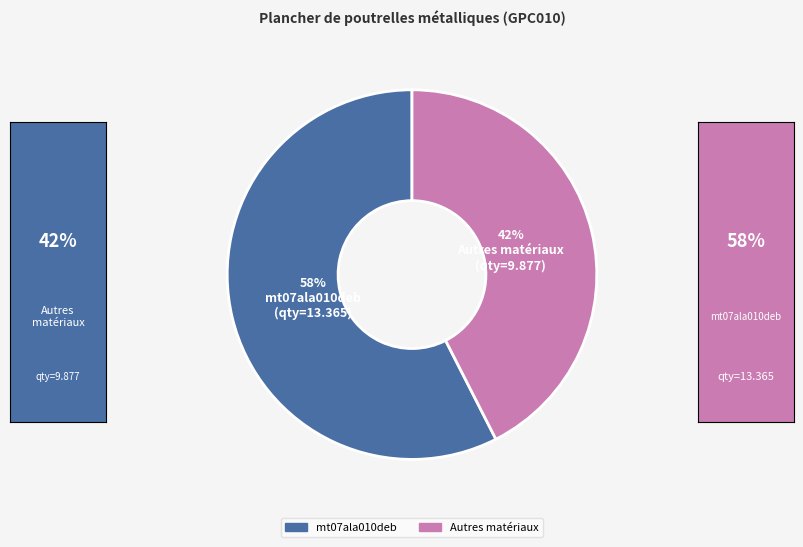

Does any single category account for the majority?

Yes